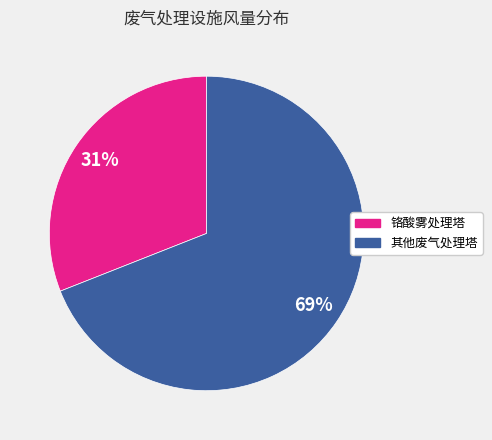

To the nearest percent, what is the difference between the largest and smallest slice percentages?

38%